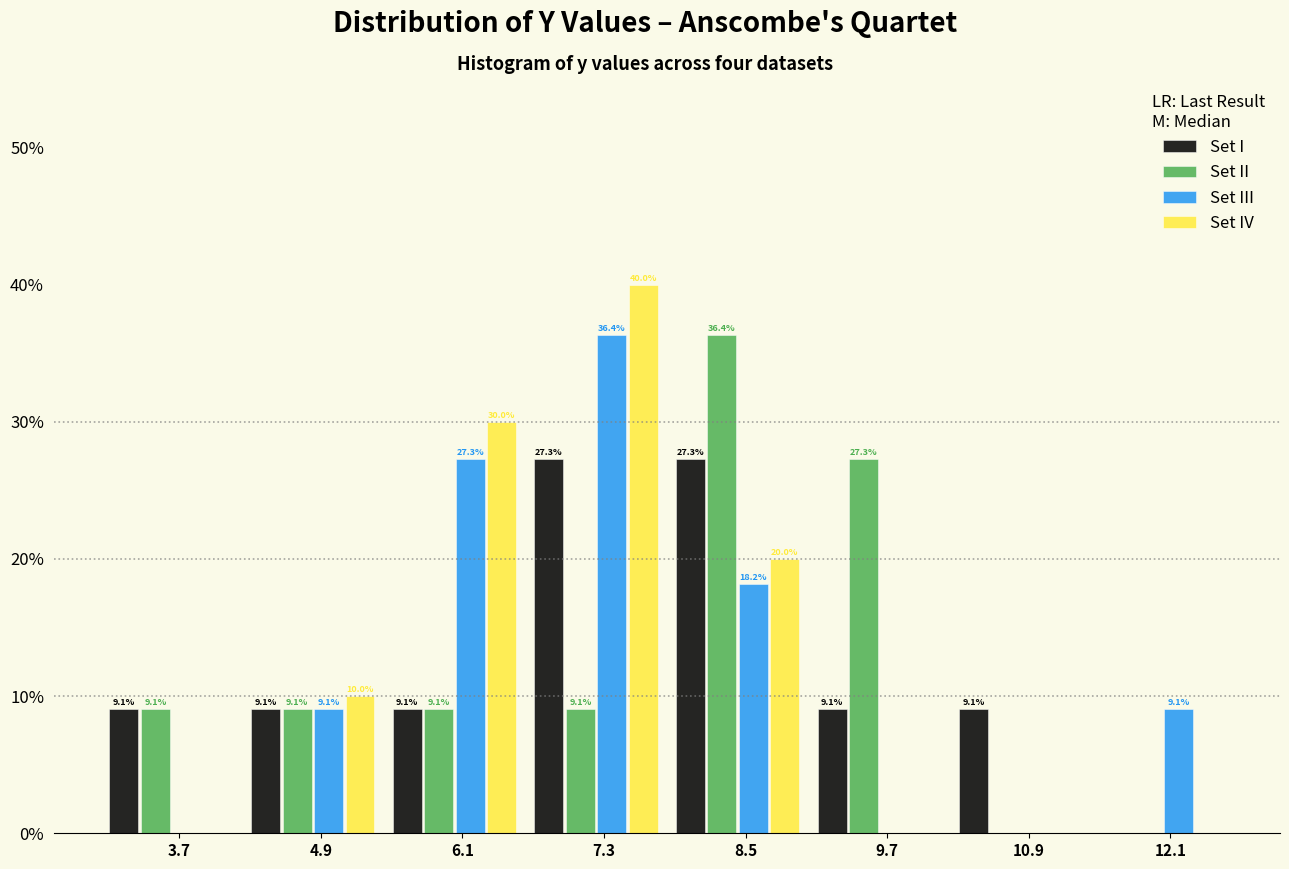

Reading right to left, extract all data points from this chart.

Set I: 12.1=0.0	10.9=9.1	9.7=9.1	8.5=27.3	7.3=27.3	6.1=9.1	4.9=9.1	3.7=9.1
Set II: 12.1=0.0	10.9=0.0	9.7=27.3	8.5=36.4	7.3=9.1	6.1=9.1	4.9=9.1	3.7=9.1
Set III: 12.1=9.1	10.9=0.0	9.7=0.0	8.5=18.2	7.3=36.4	6.1=27.3	4.9=9.1	3.7=0.0
Set IV: 12.1=0.0	10.9=0.0	9.7=0.0	8.5=20.0	7.3=40.0	6.1=30.0	4.9=10.0	3.7=0.0